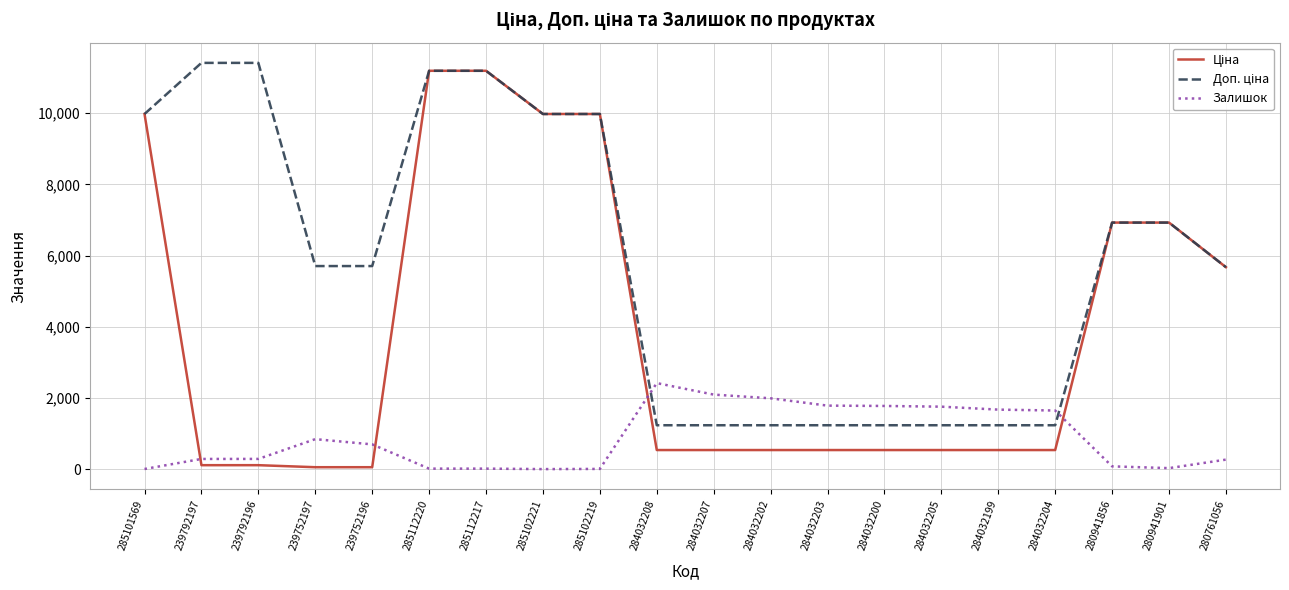

True or false: Залишок has a value of 7.0 at 285101569.

True